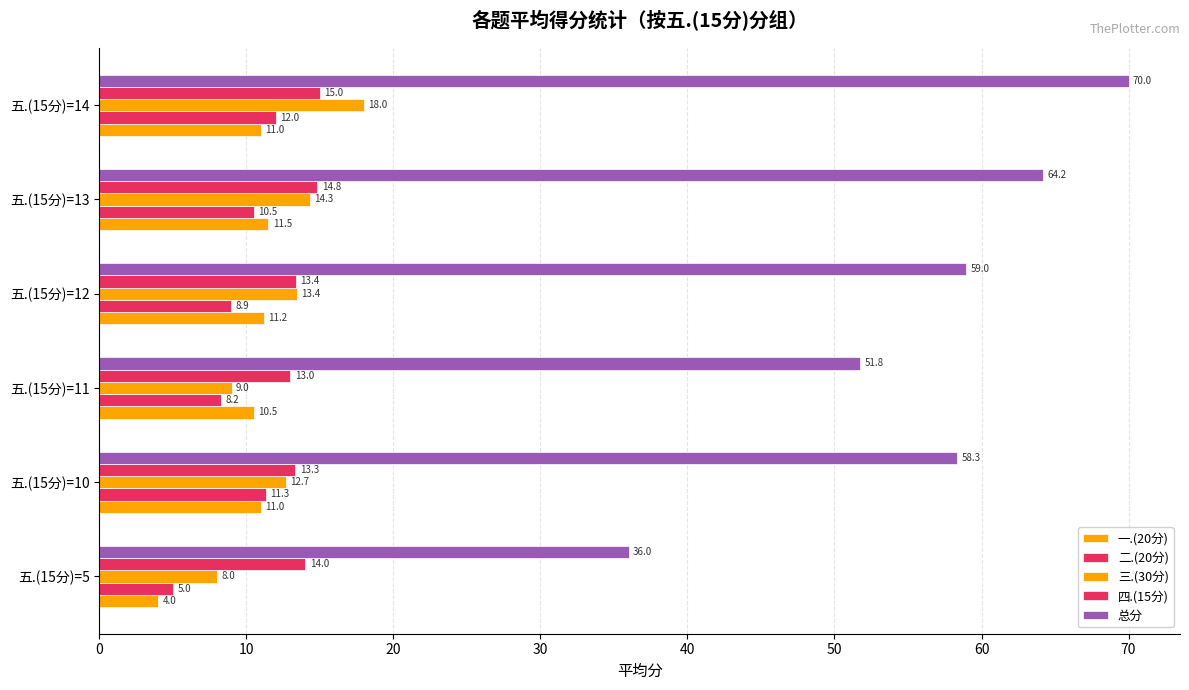

What is the greatest value displayed?

70.0